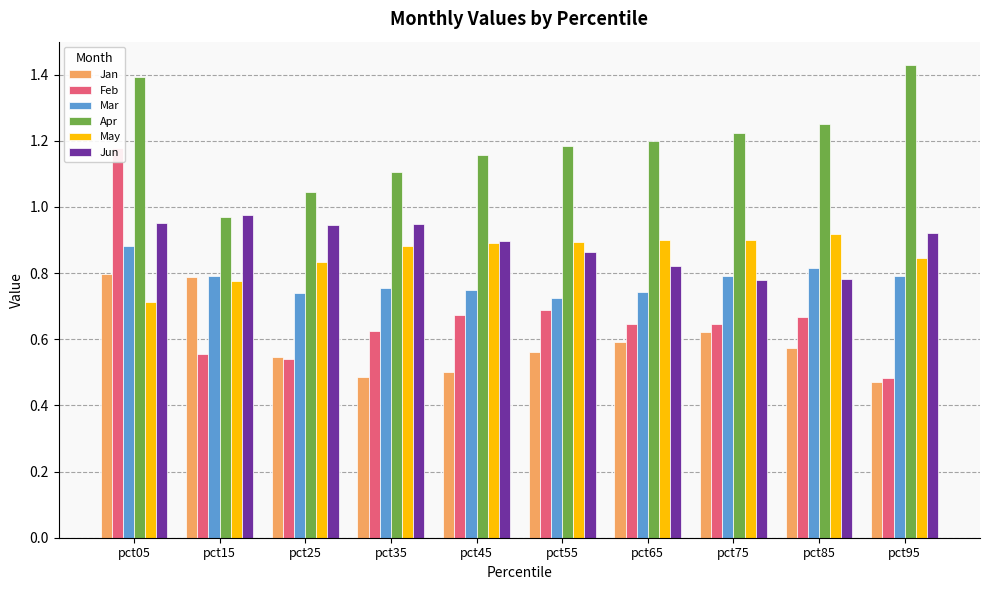

The Feb series shows 0.5 at pct05. True or false?

False